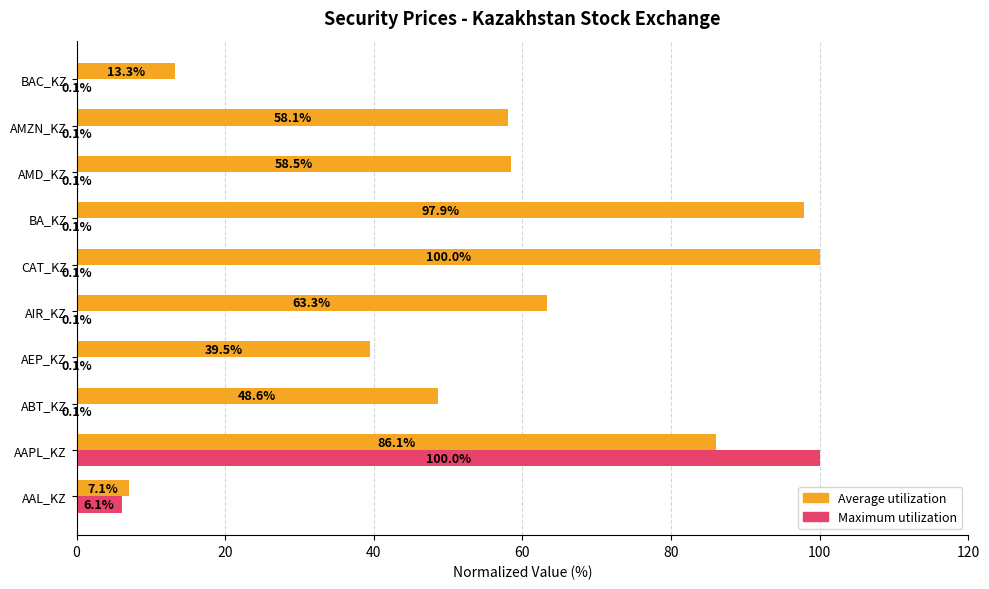

How many data points does each series have?

10